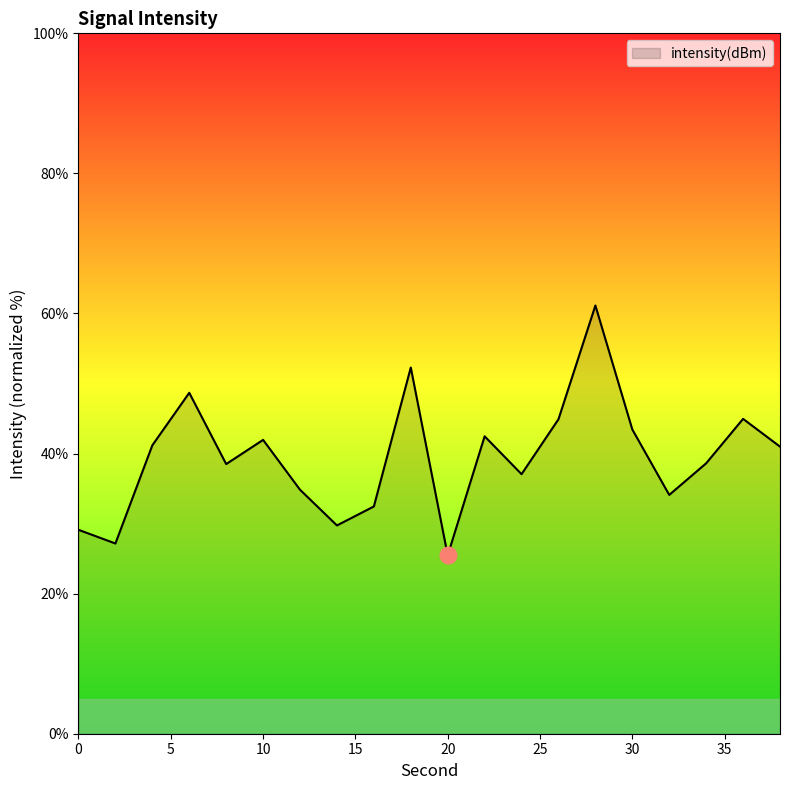

What is the smallest value displayed?

25.5